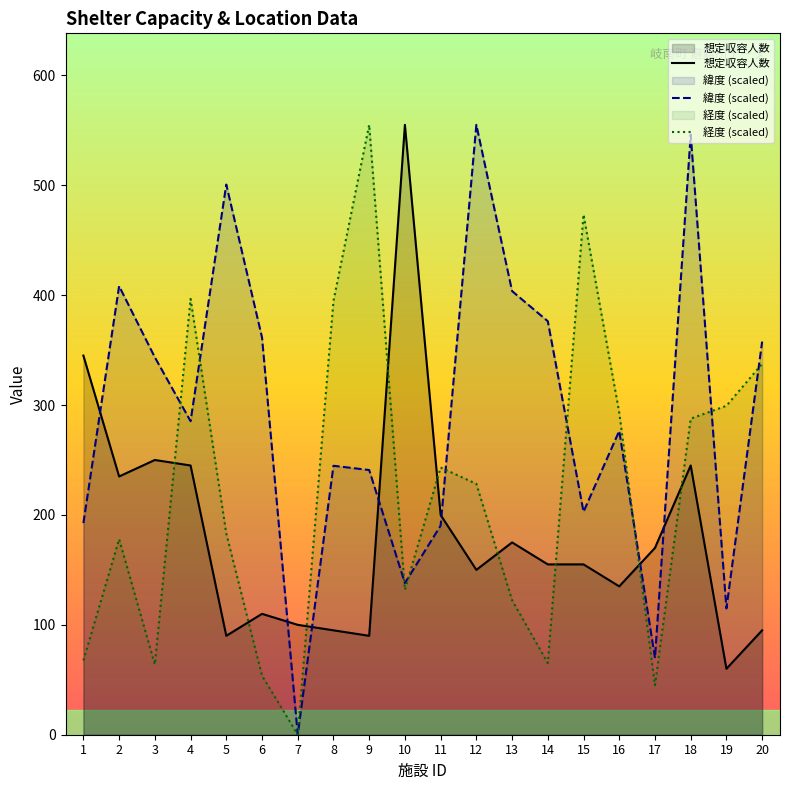

At which label does 緯度 (scaled) first exceed 285?

2